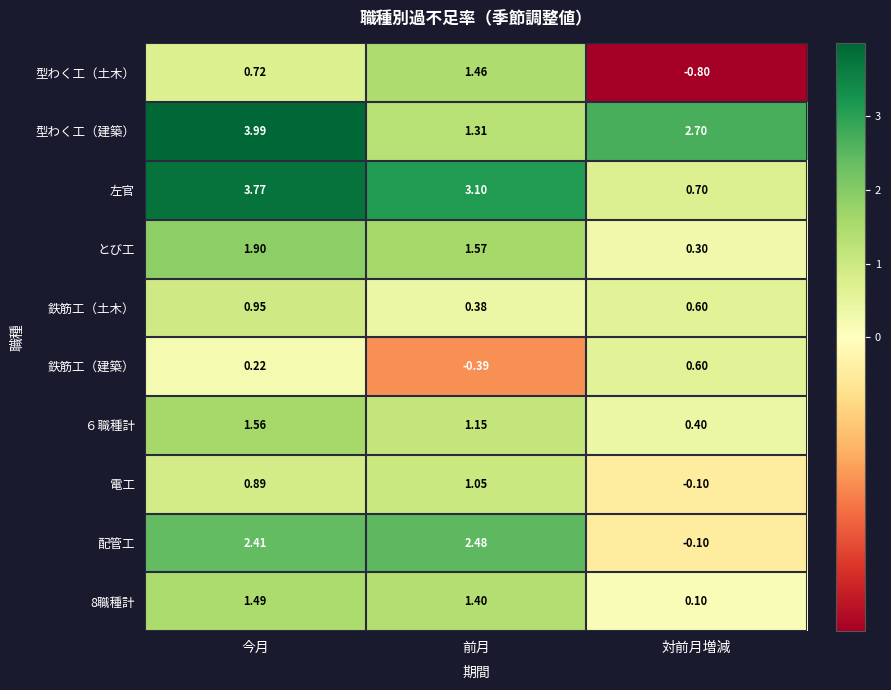

Which series has the largest range (max minus min)?

左官